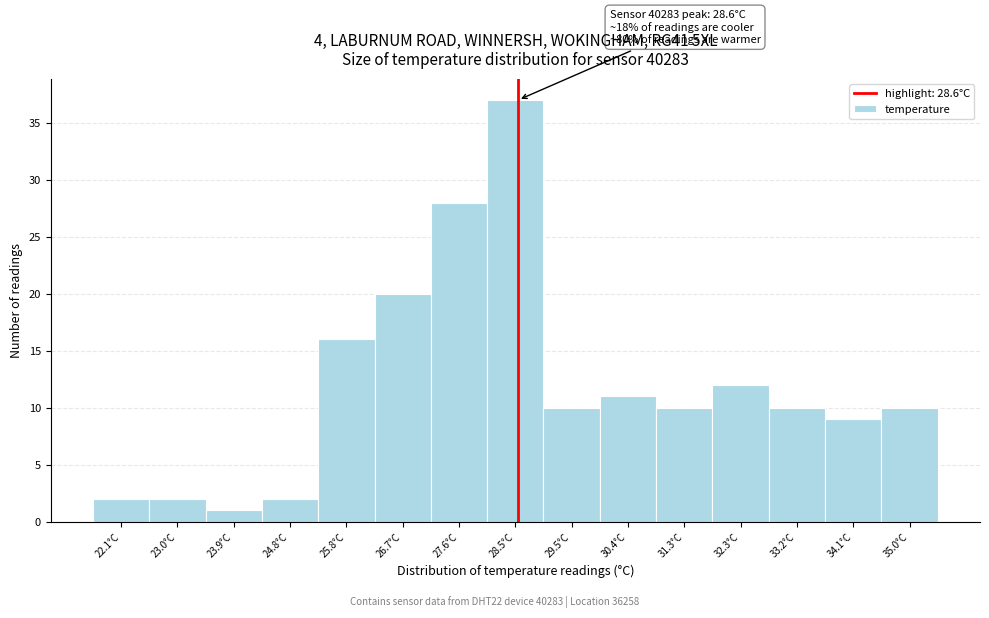

Which range on the x-axis has the tallest bar?

28.1 to 29.0